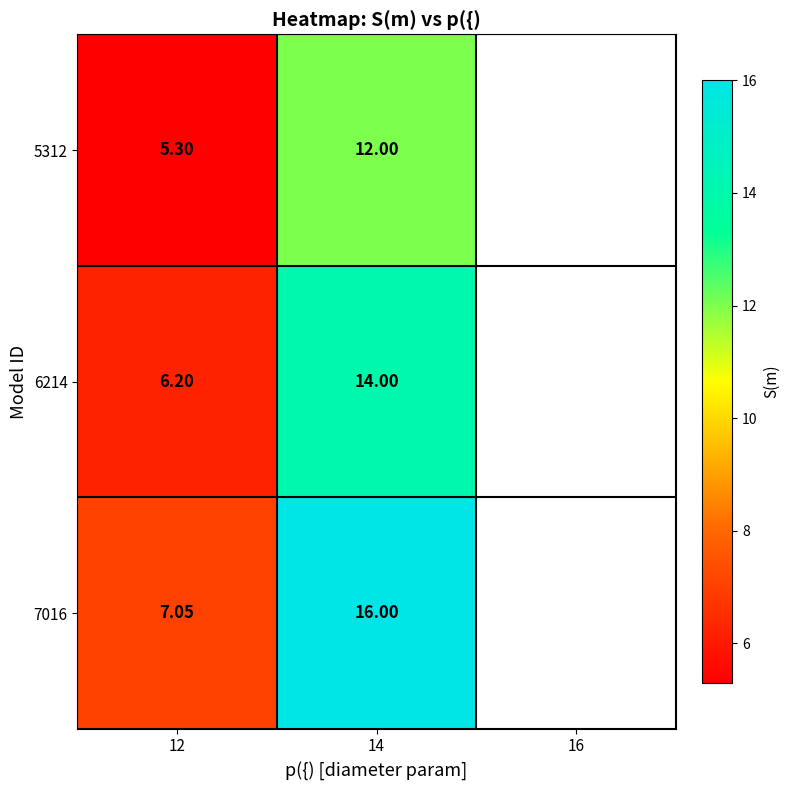

What is the spread (max minus min) of values at 14?

4.0